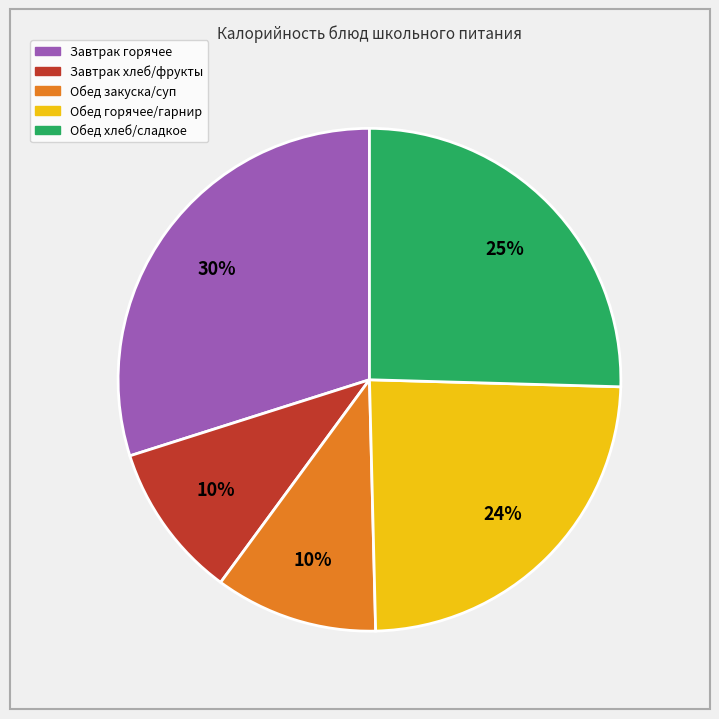

To the nearest percent, what is the difference between the largest and smallest slice percentages?

20%